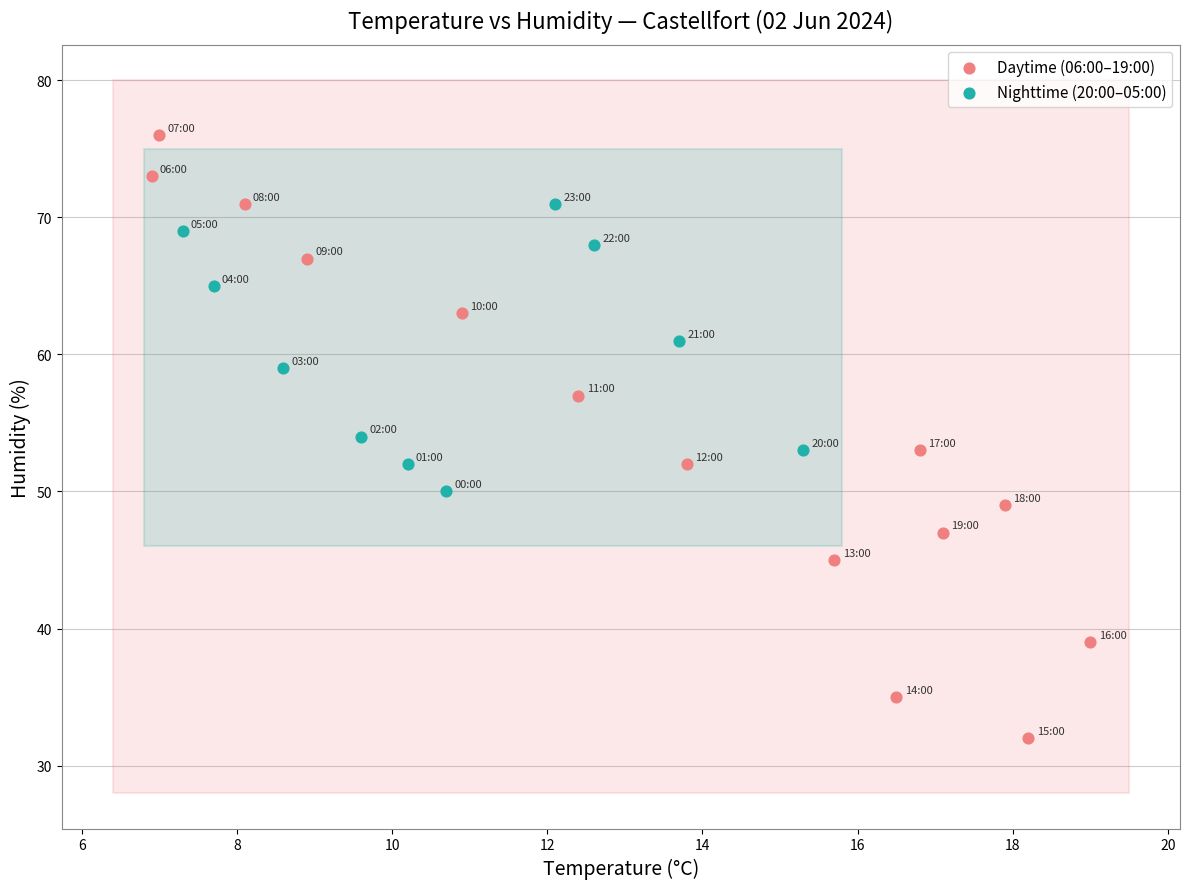

Which series reaches the minimum Y coordinate?

Daytime (06:00–19:00)